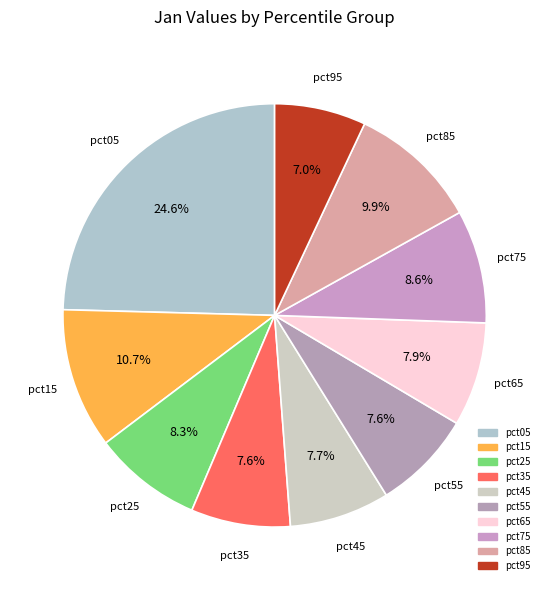

How many slices are in this pie chart?

10